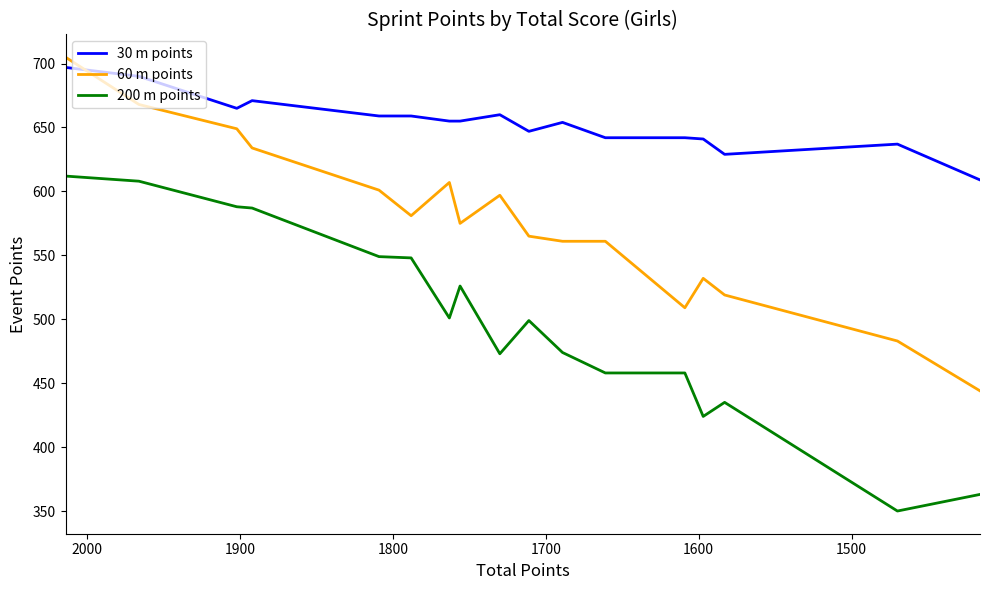

What is the average value of the 30 m points series?

654